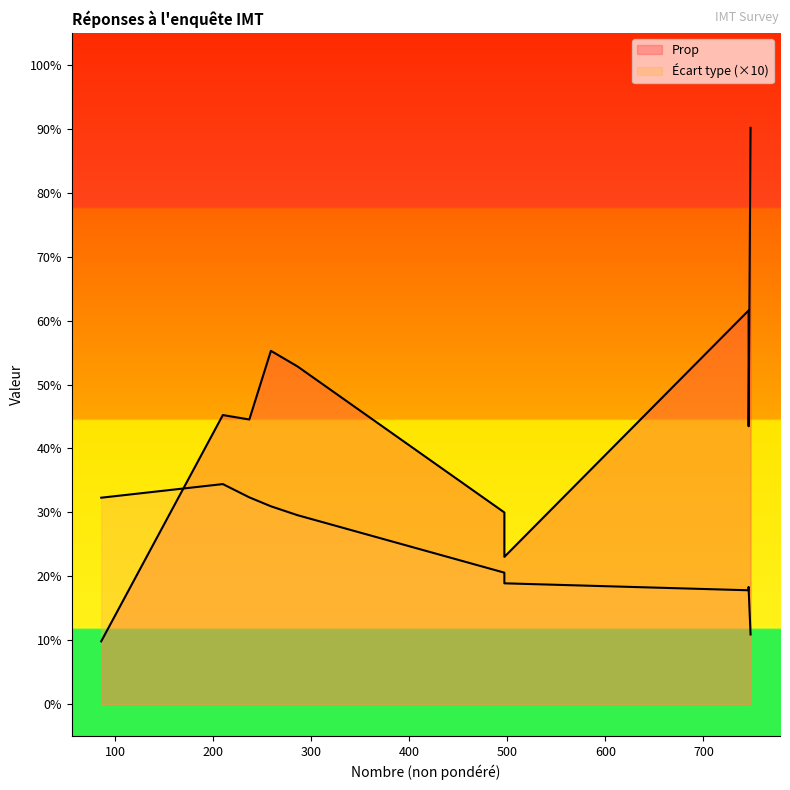

True or false: Écart type has a value of 1.0 at 746.

False